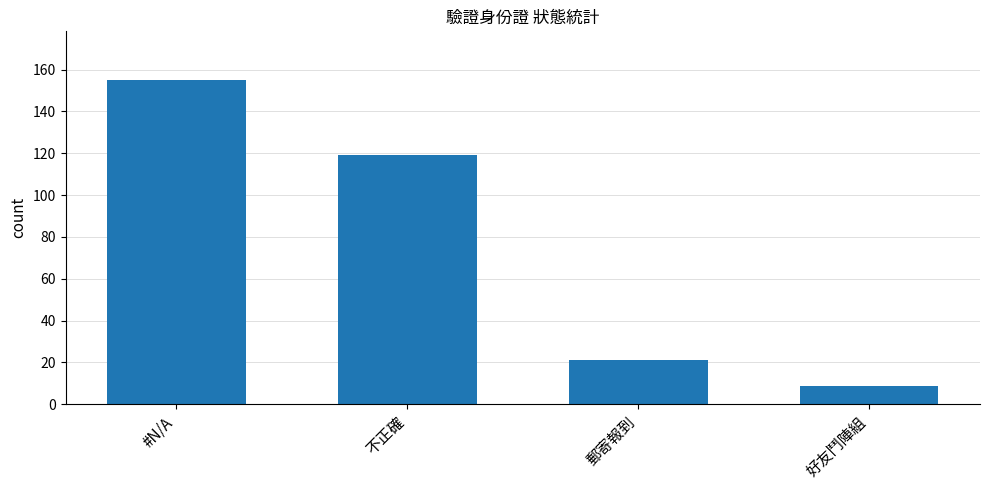

The value at 好友鬥陣組 is 9. True or false?

True